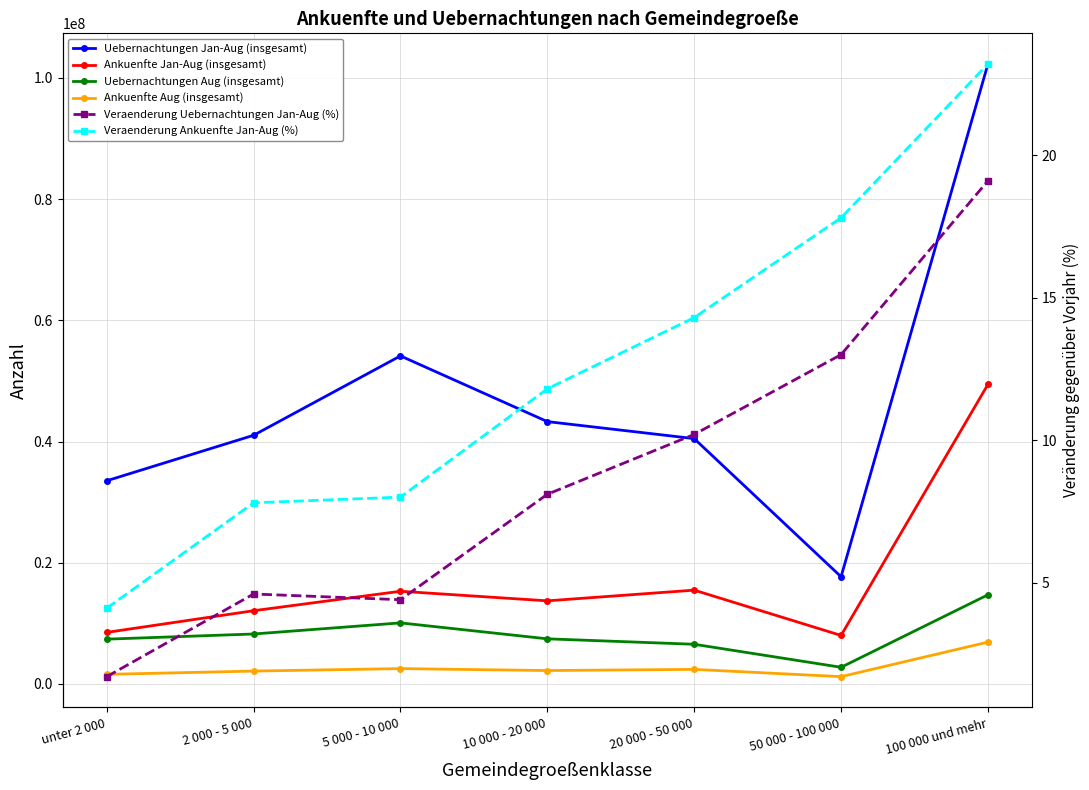

Reading left to right, transcribe all the data shown in this chart.

Uebernachtungen Jan-Aug (insgesamt): unter 2 000=33525392.0	2 000 - 5 000=41033437.0	5 000 - 10 000=54133923.0	10 000 - 20 000=43291239.0	20 000 - 50 000=40482761.0	50 000 - 100 000=17692348.0	100 000 und mehr=102304821.0
Ankuenfte Jan-Aug (insgesamt): unter 2 000=8505953.0	2 000 - 5 000=12085288.0	5 000 - 10 000=15296567.0	10 000 - 20 000=13714311.0	20 000 - 50 000=15480961.0	50 000 - 100 000=8005894.0	100 000 und mehr=49432456.0
Uebernachtungen Aug (insgesamt): unter 2 000=7392075.0	2 000 - 5 000=8243942.0	5 000 - 10 000=10076339.0	10 000 - 20 000=7446144.0	20 000 - 50 000=6548374.0	50 000 - 100 000=2750045.0	100 000 und mehr=14713354.0
Ankuenfte Aug (insgesamt): unter 2 000=1583163.0	2 000 - 5 000=2124894.0	5 000 - 10 000=2533030.0	10 000 - 20 000=2210766.0	20 000 - 50 000=2404609.0	50 000 - 100 000=1205825.0	100 000 und mehr=6904062.0
Veraenderung Uebernachtungen Jan-Aug (%): unter 2 000=1.7	2 000 - 5 000=4.6	5 000 - 10 000=4.4	10 000 - 20 000=8.1	20 000 - 50 000=10.2	50 000 - 100 000=13.0	100 000 und mehr=19.1
Veraenderung Ankuenfte Jan-Aug (%): unter 2 000=4.1	2 000 - 5 000=7.8	5 000 - 10 000=8.0	10 000 - 20 000=11.8	20 000 - 50 000=14.3	50 000 - 100 000=17.8	100 000 und mehr=23.2